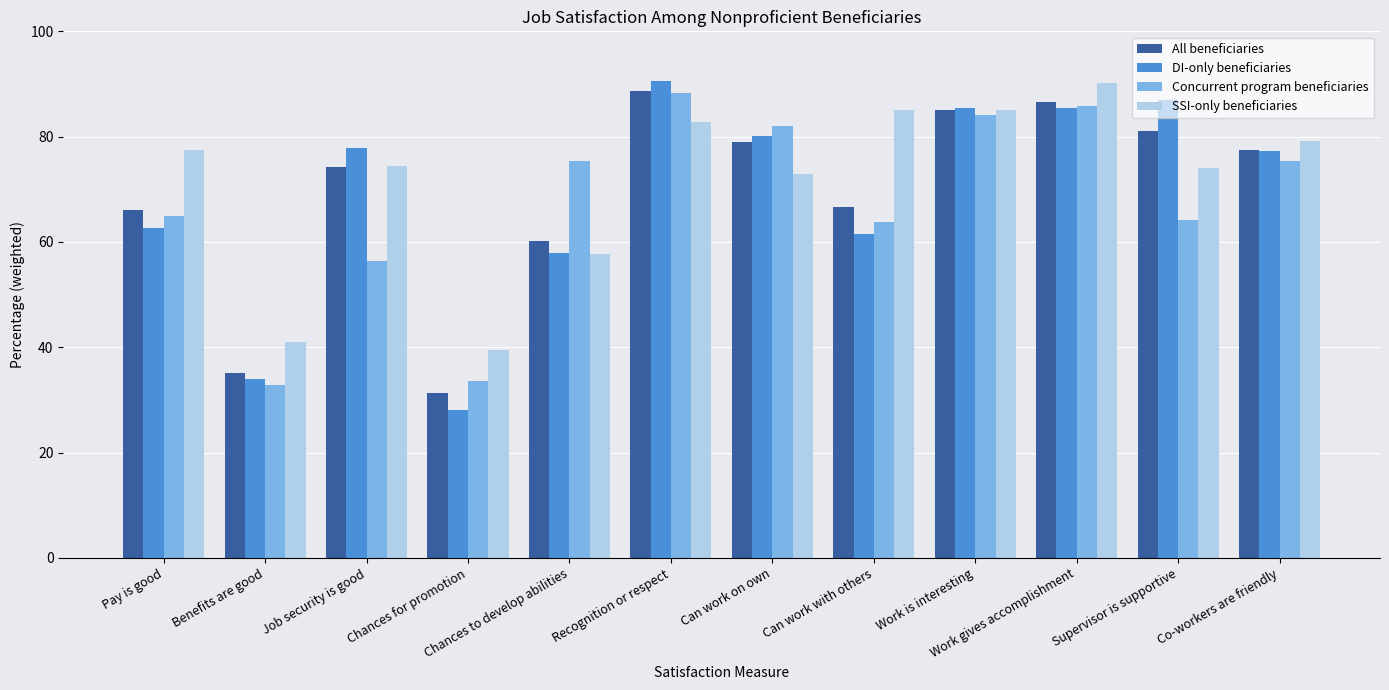

What is the greatest value displayed?

90.6